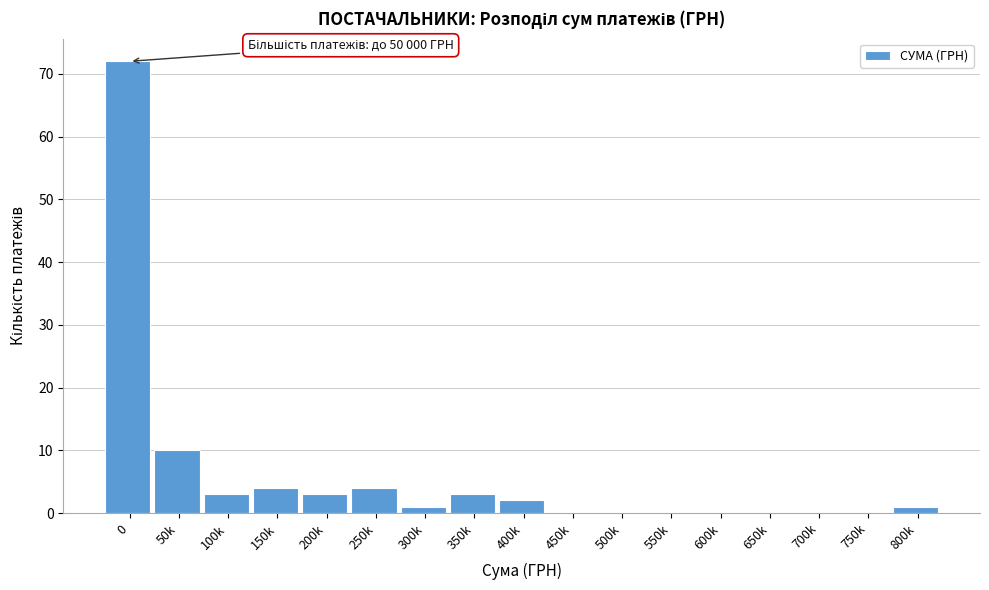

Reading right to left, list all the values displayed in this chart.

800k=1	750k=0	700k=0	650k=0	600k=0	550k=0	500k=0	450k=0	400k=2	350k=3	300k=1	250k=4	200k=3	150k=4	100k=3	50k=10	0=72